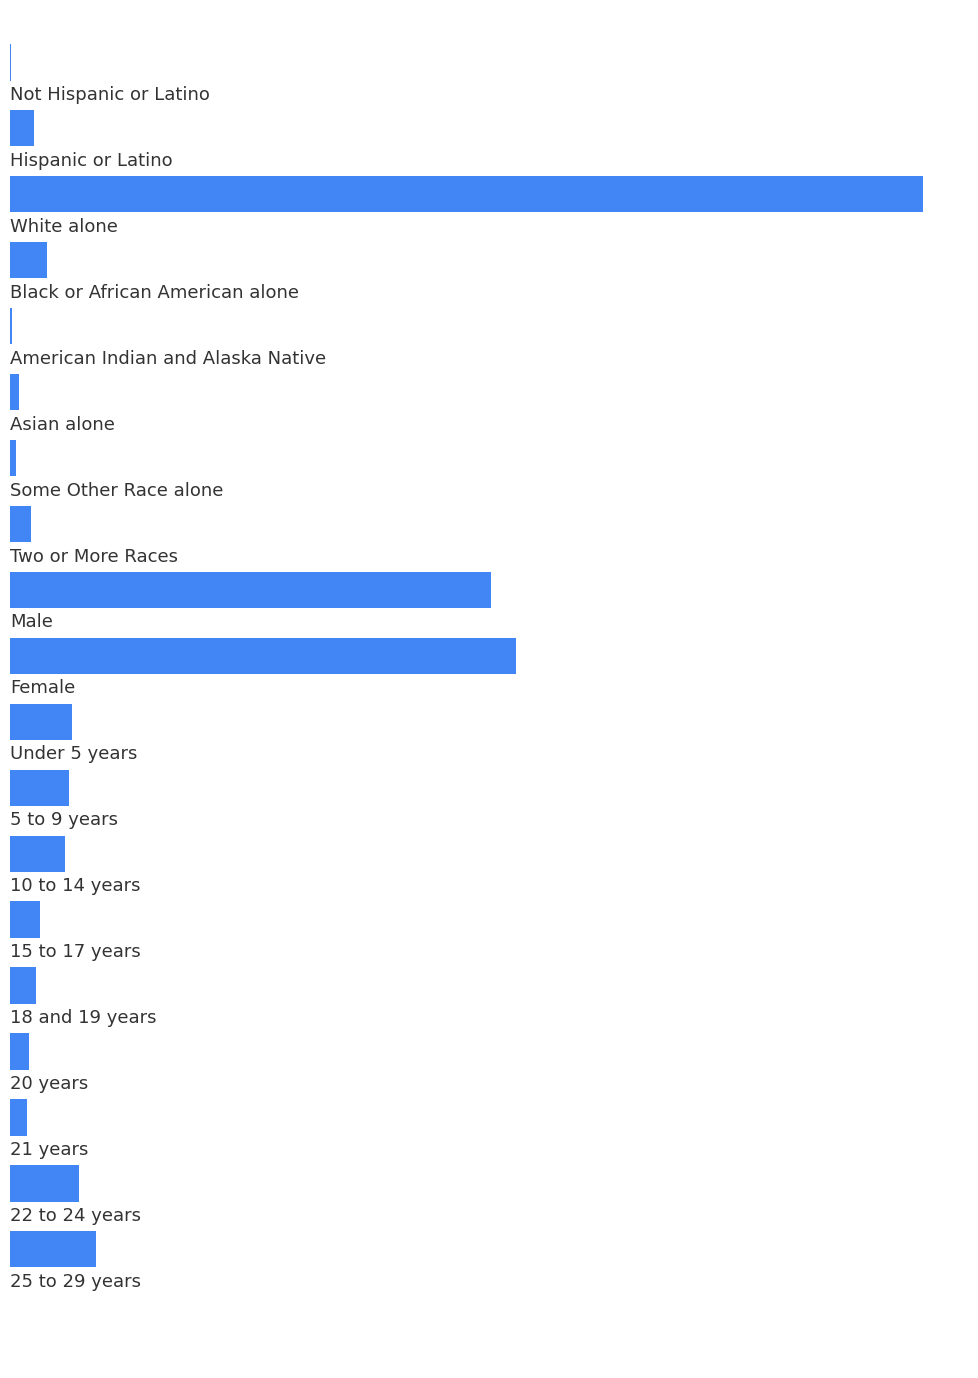

Rank the categories by value from lowest to highest.

0, 4, 6, 5, 16, 15, 7, 1, 14, 13, 3, 12, 11, 10, 17, 18, 8, 9, 2